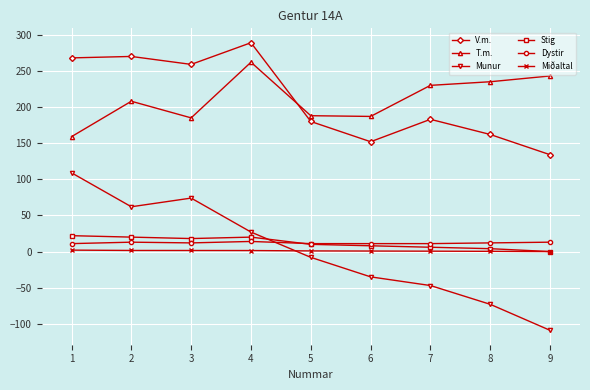

True or false: Stig and V.m. intersect in this chart.

False